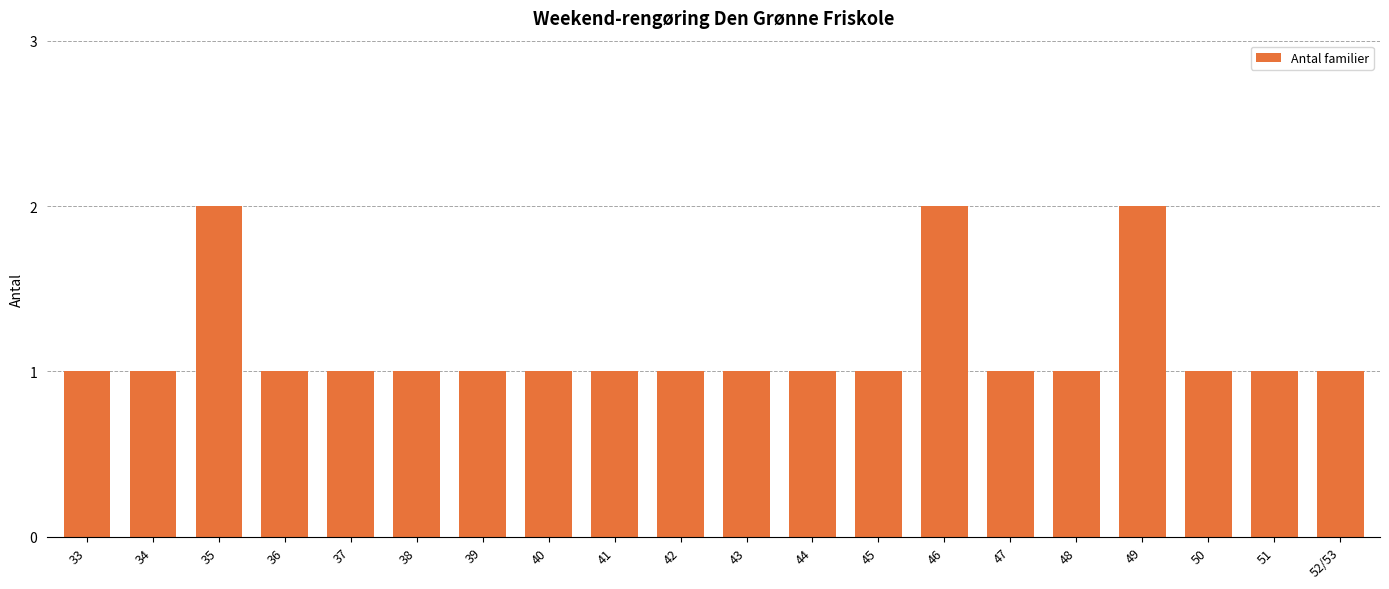

What is the sum of all values?

23